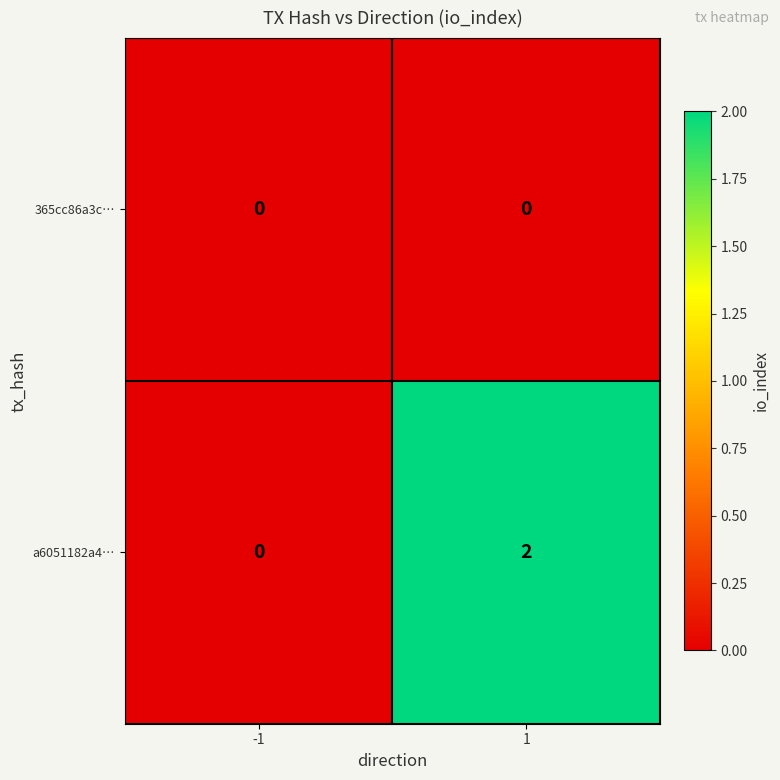

List the series in order of their overall mean, lowest first.

365cc86a3c…, a6051182a4…